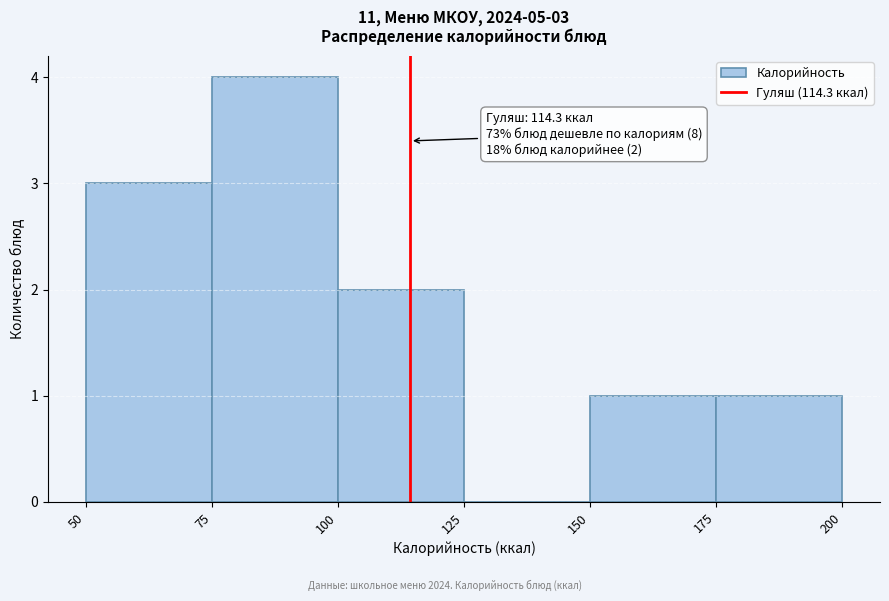

Over which range of the x-axis is the bar tallest?

75 to 100